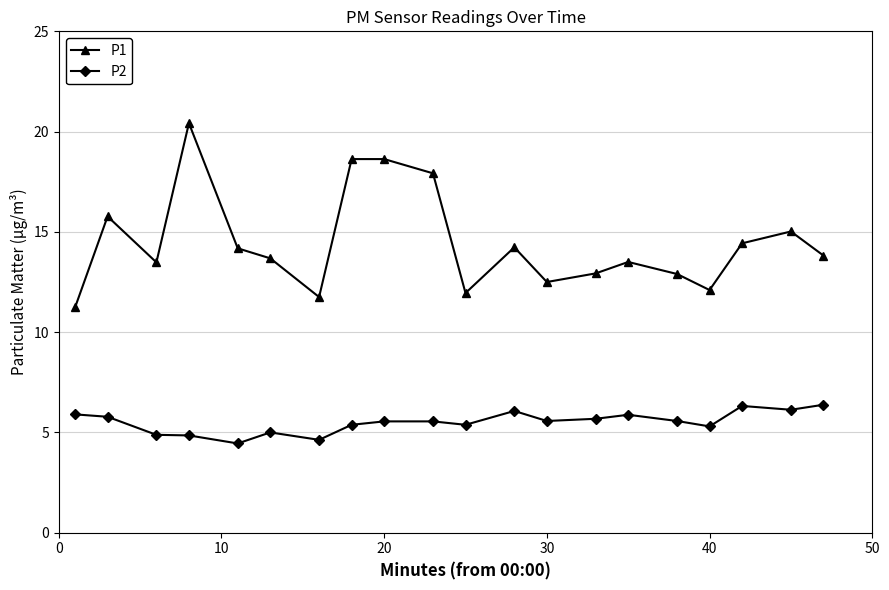

What is the maximum value for P2?

6.4